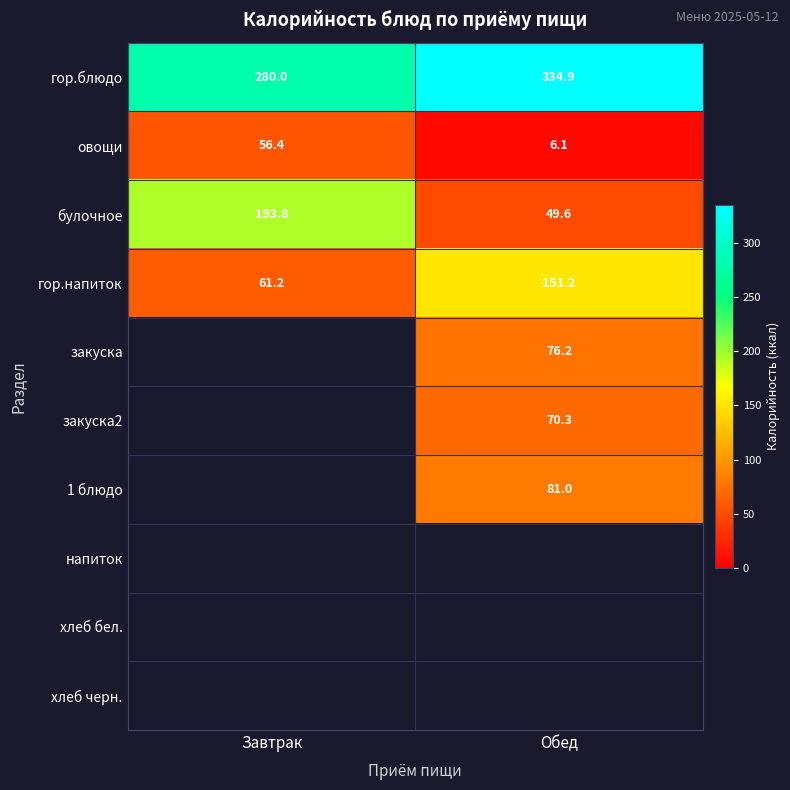

List the labels in order of овощи value, smallest first.

Обед, Завтрак